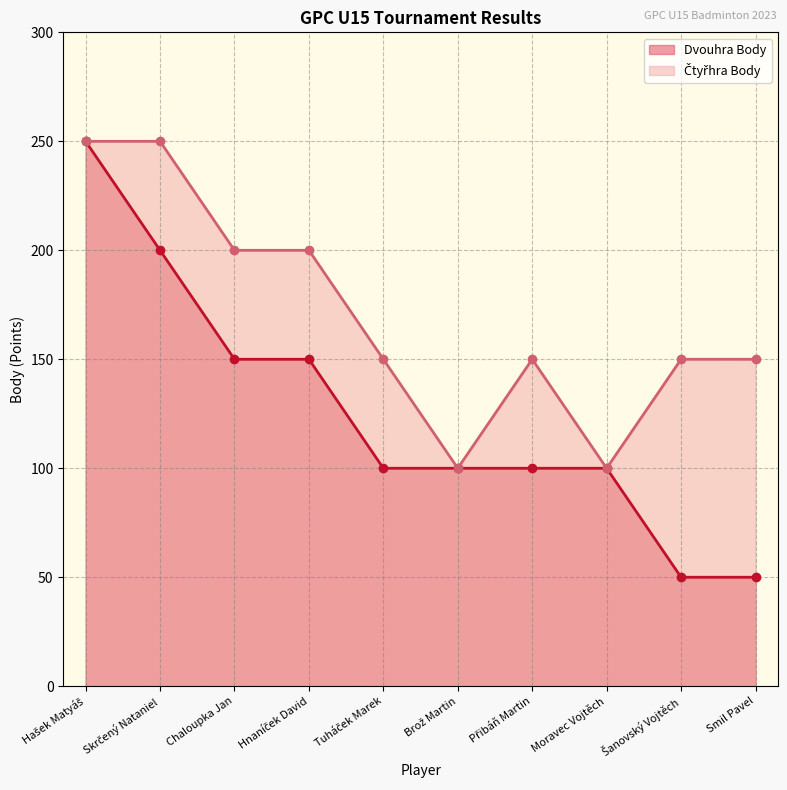

How many data points in Čtyřhra Body are less than 150?

2